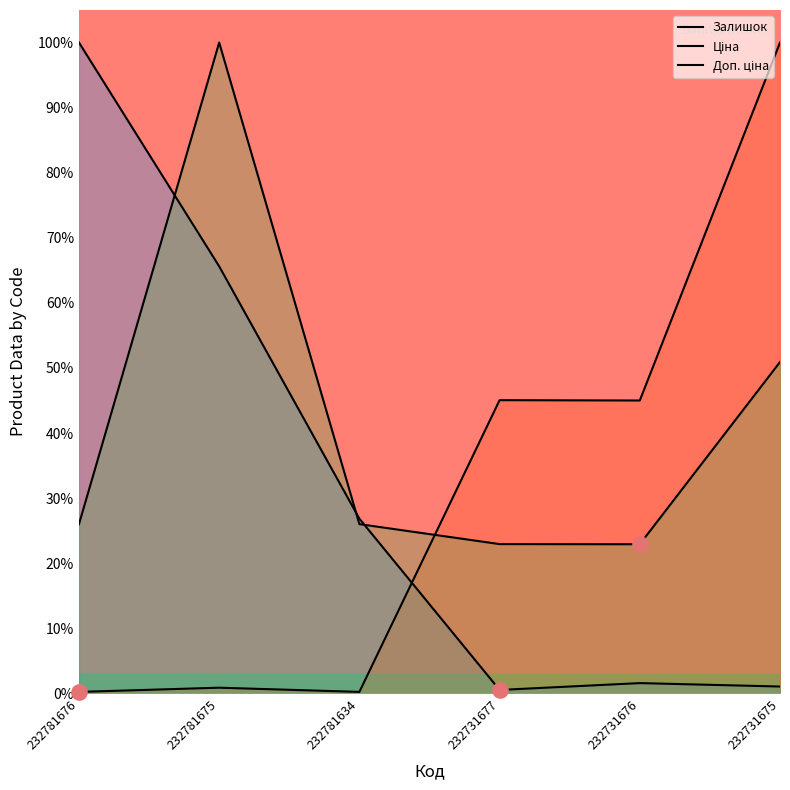

Which series contains the lowest Y value?

Ціна